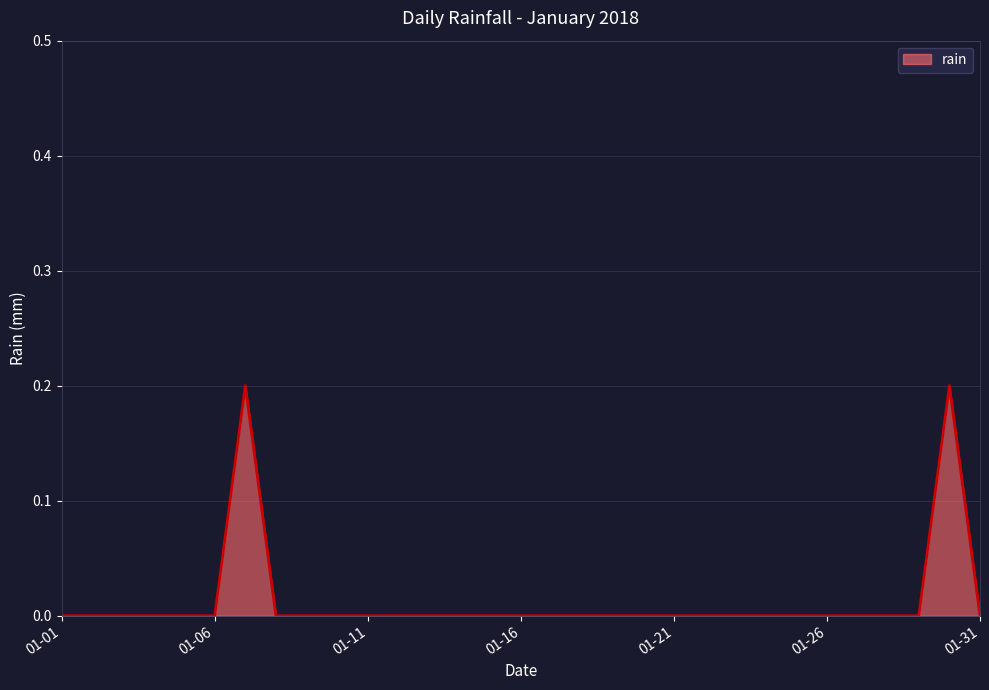

True or false: there are more than 0 points higher than both neighbors.

True